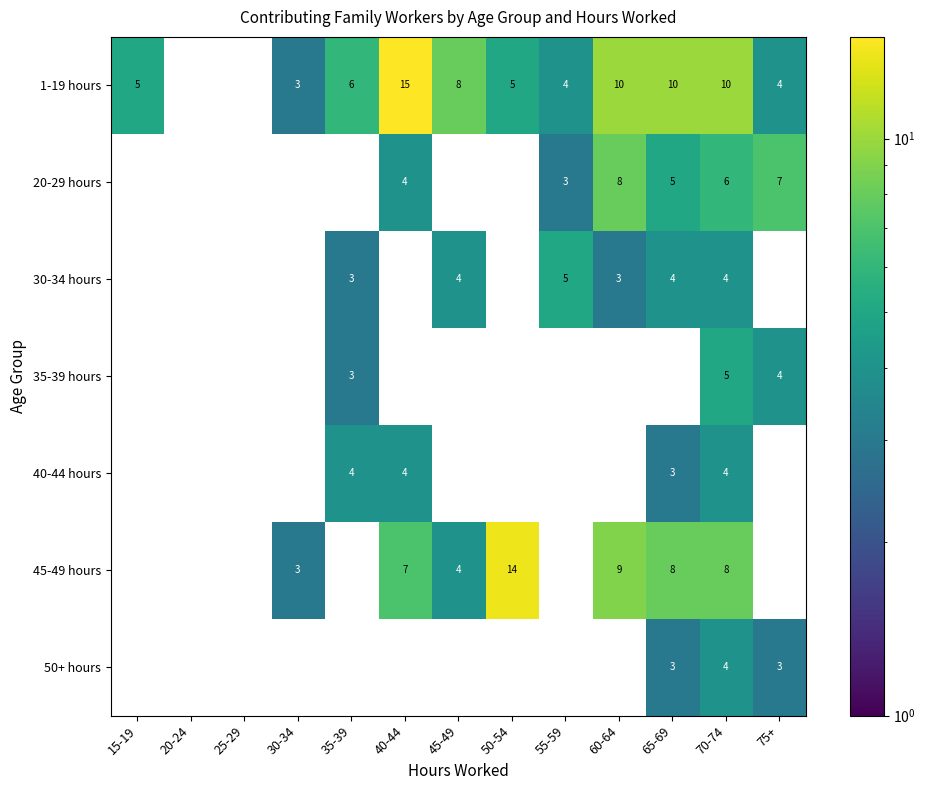

At which label is 35-39 hours closest to 2?

35-39